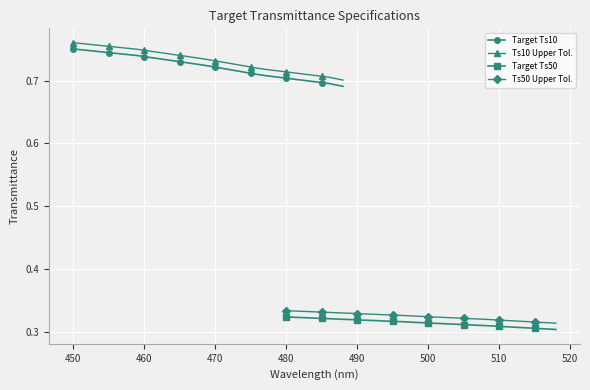

At how many categories does at least one series exceed 0?

39